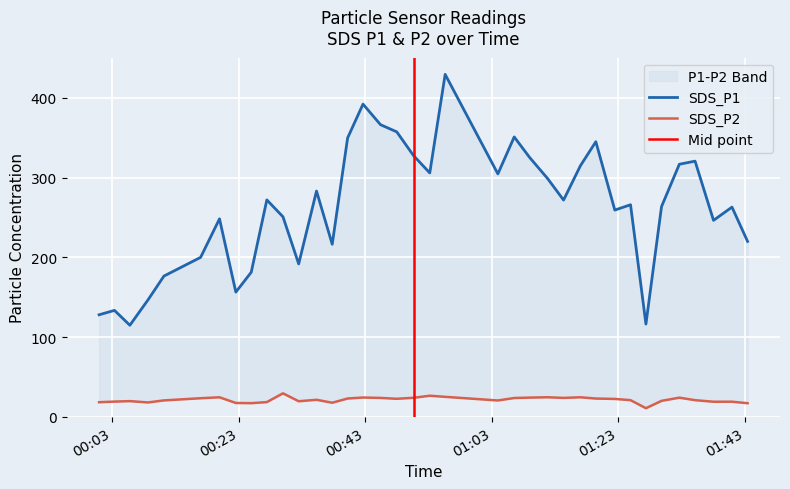

Is the value of SDS_P2 at 2023/12/08 00:22:33 greater than the value of SDS_P1 at 2023/12/08 01:43:26?

No